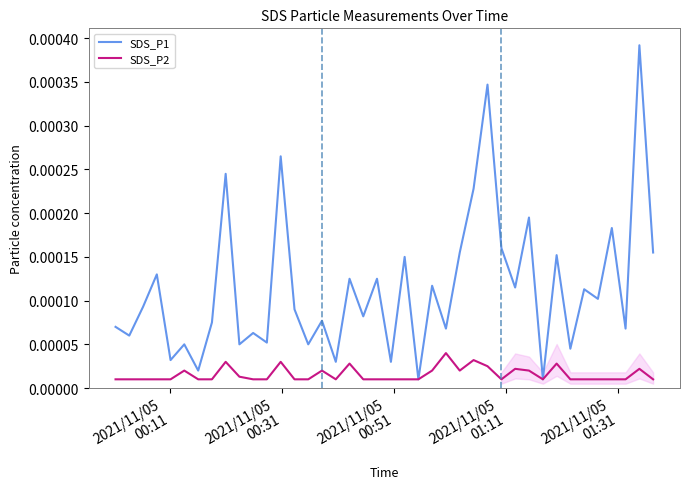

The value of SDS_P1 at 14 is 0.0. True or false?

False